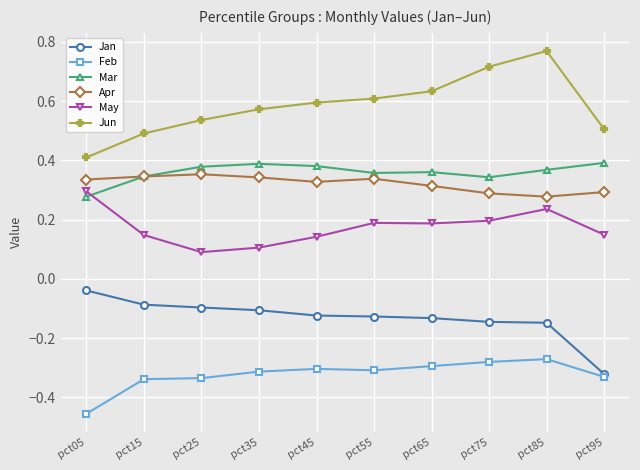

Which series has the largest total across all categories?

Jun